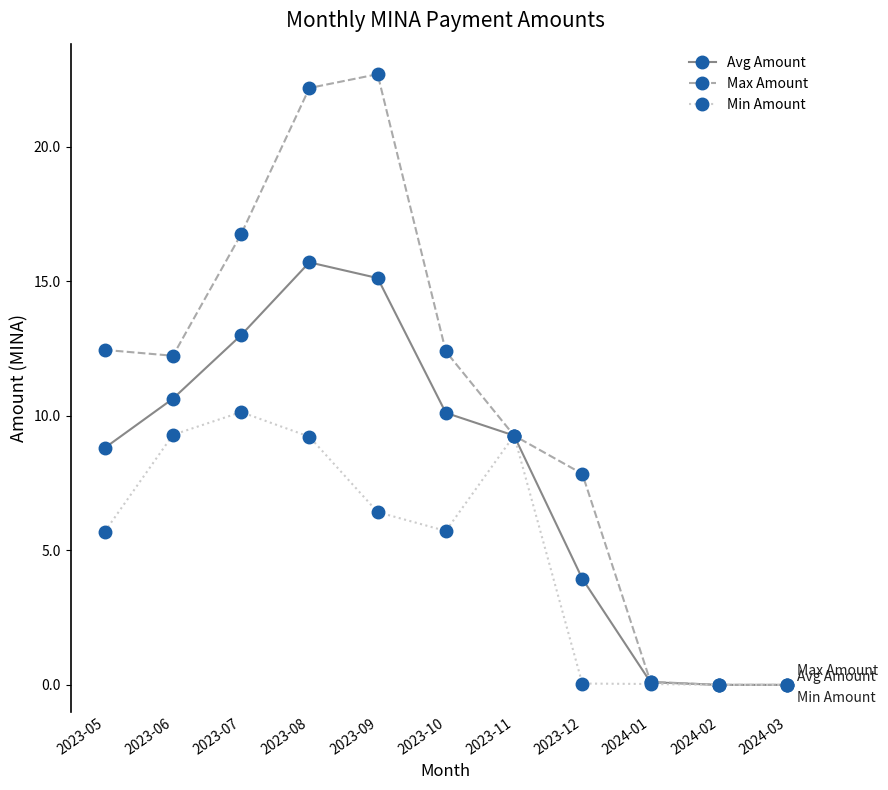

What is the label of the 6th point from the right?

2023-10